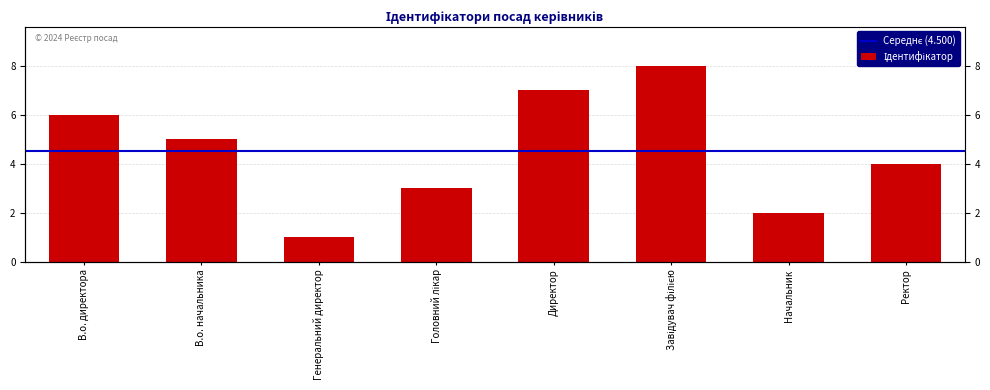

True or false: the data shows 4 at Ректор.

True